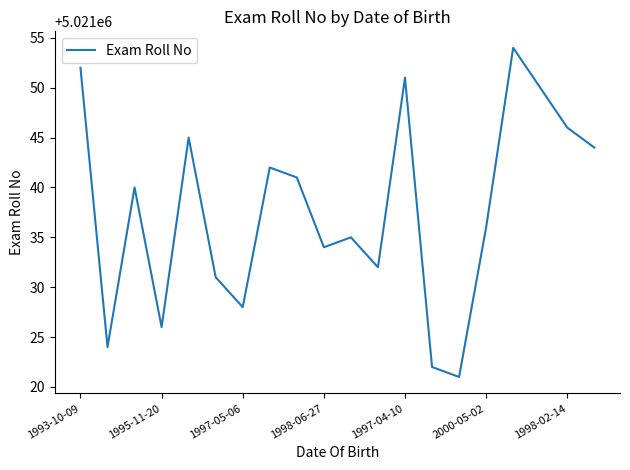

What is the minimum value shown in the chart?

5021021